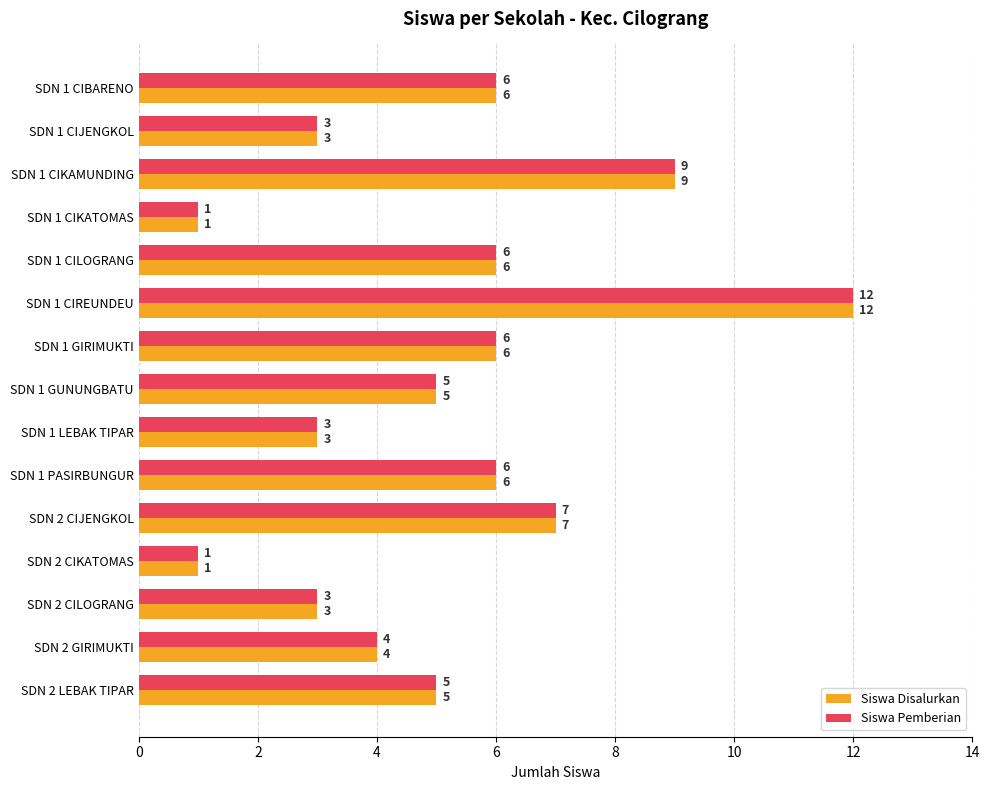

What is the maximum value for Siswa Pemberian?

12